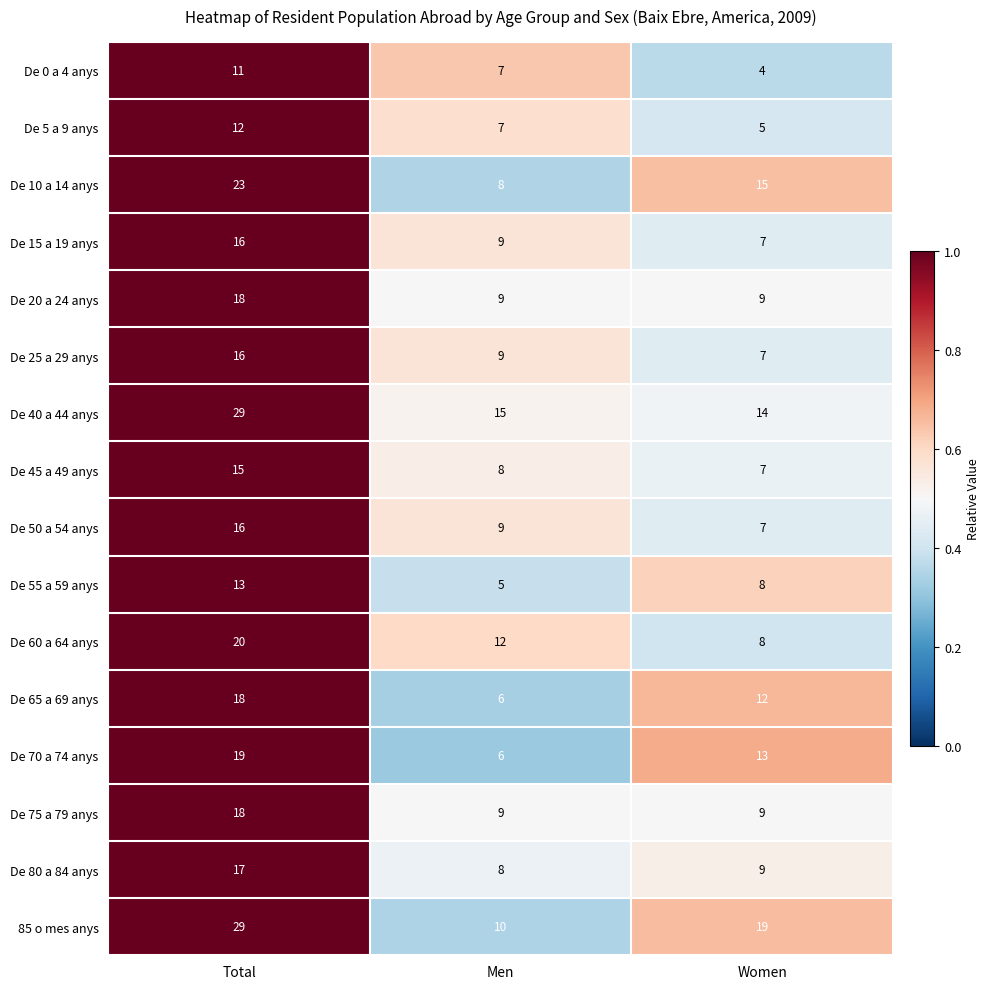

Is the value of De 45 a 49 anys at Women greater than the value of De 75 a 79 anys at Men?

No